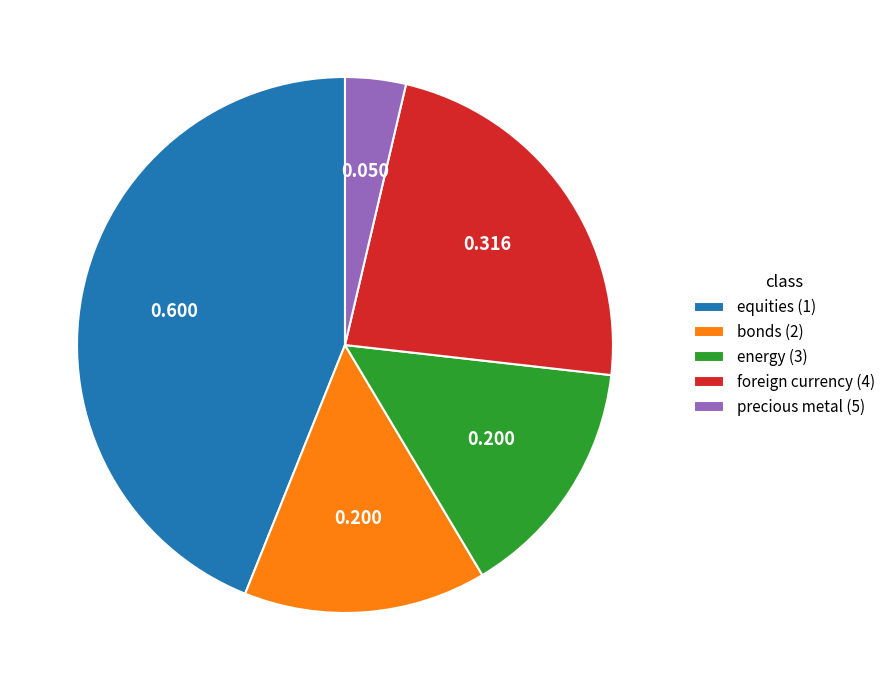

Is the sum of equities (1) and bonds (2) greater than half?

Yes